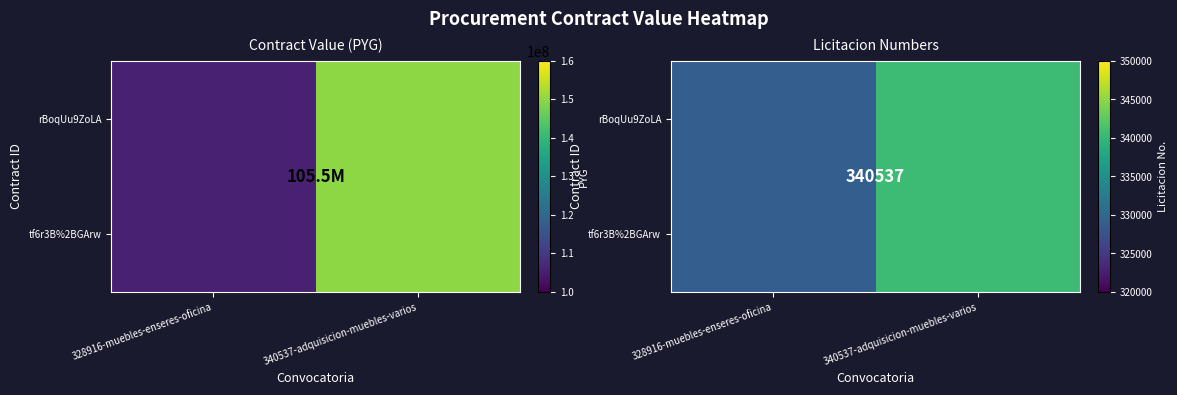

Which has a higher value, 328916-muebles-enseres-oficina or 340537-adquisicion-muebles-varios?

340537-adquisicion-muebles-varios